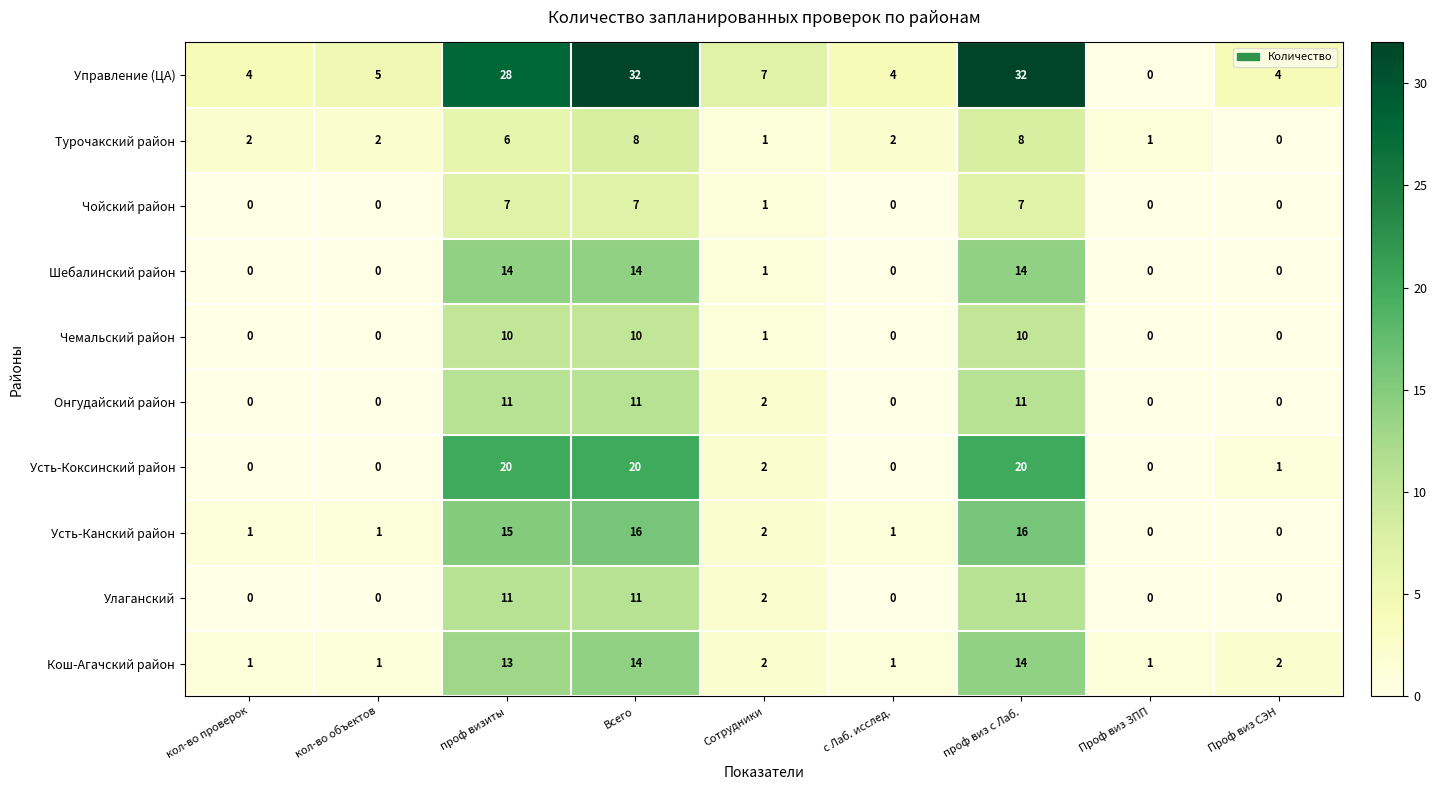

How many data points does each series have?

9